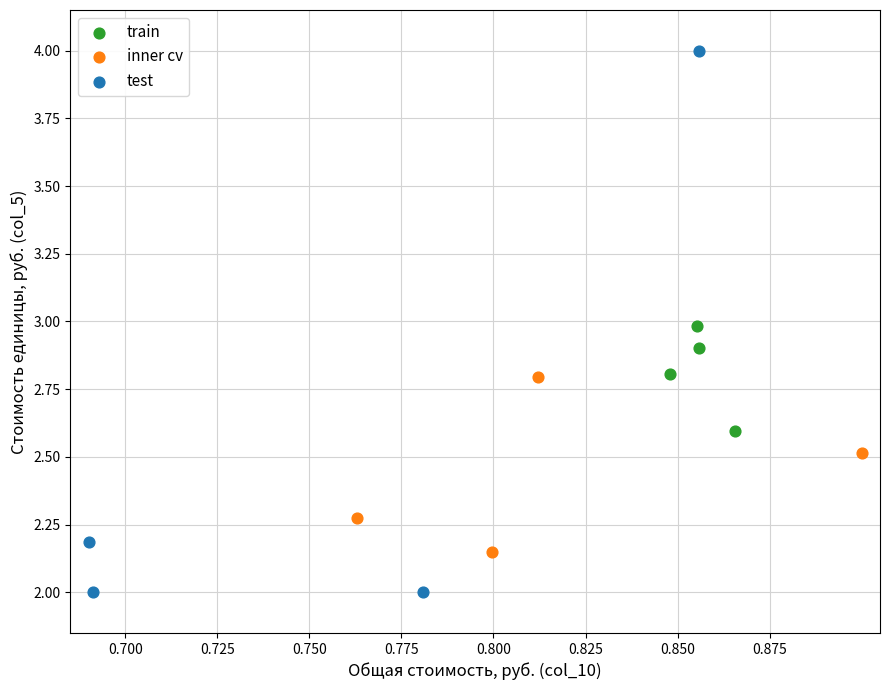

Which series contains the highest Y value?

test